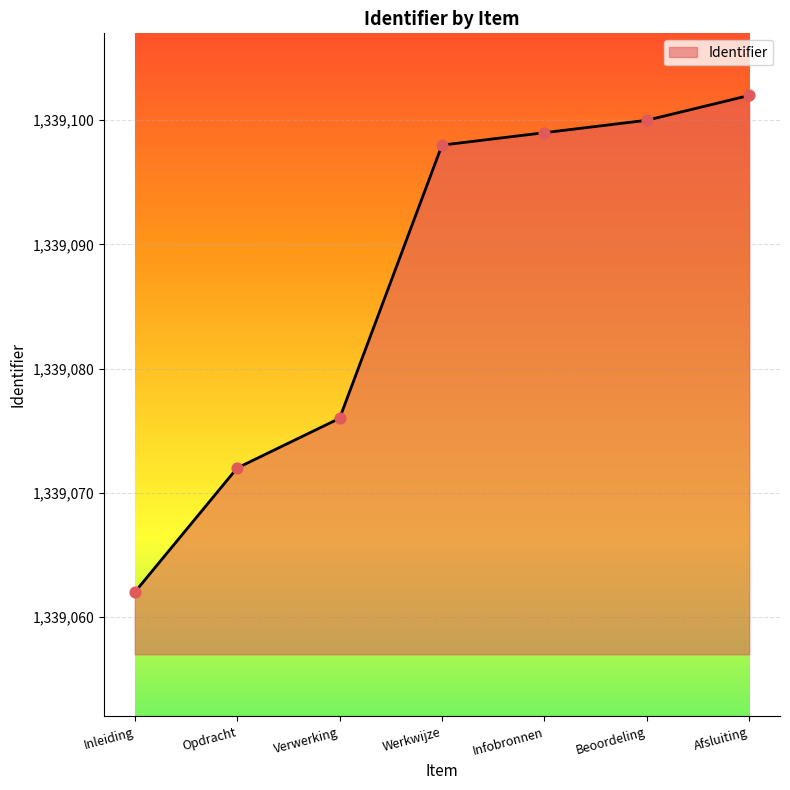

What is the ratio of the value at Werkwijze to the value at Afsluiting?

1.0